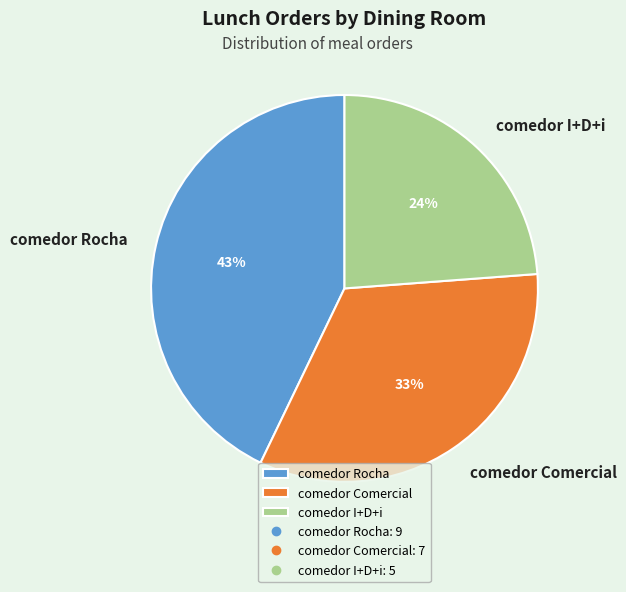

To the nearest percent, what percentage of the pie is comedor I+D+i?

24%